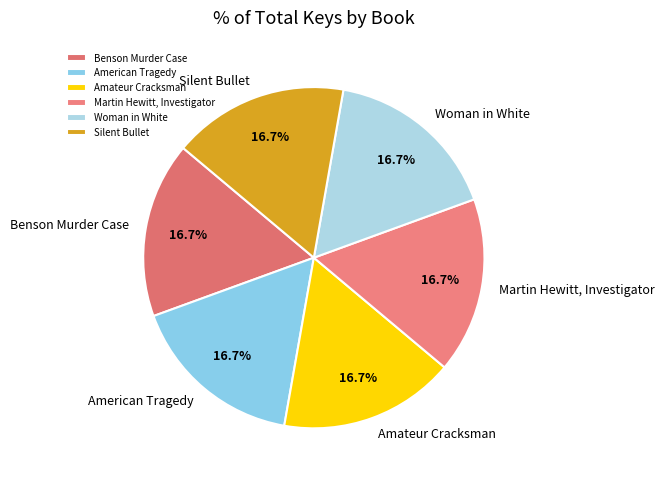

Is Benson Murder Case the majority of the pie?

No